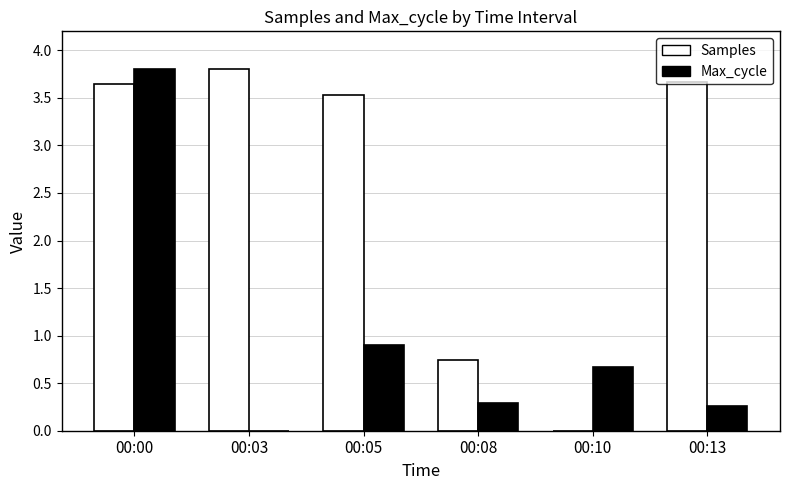

Does the chart contain stacked bars?

No